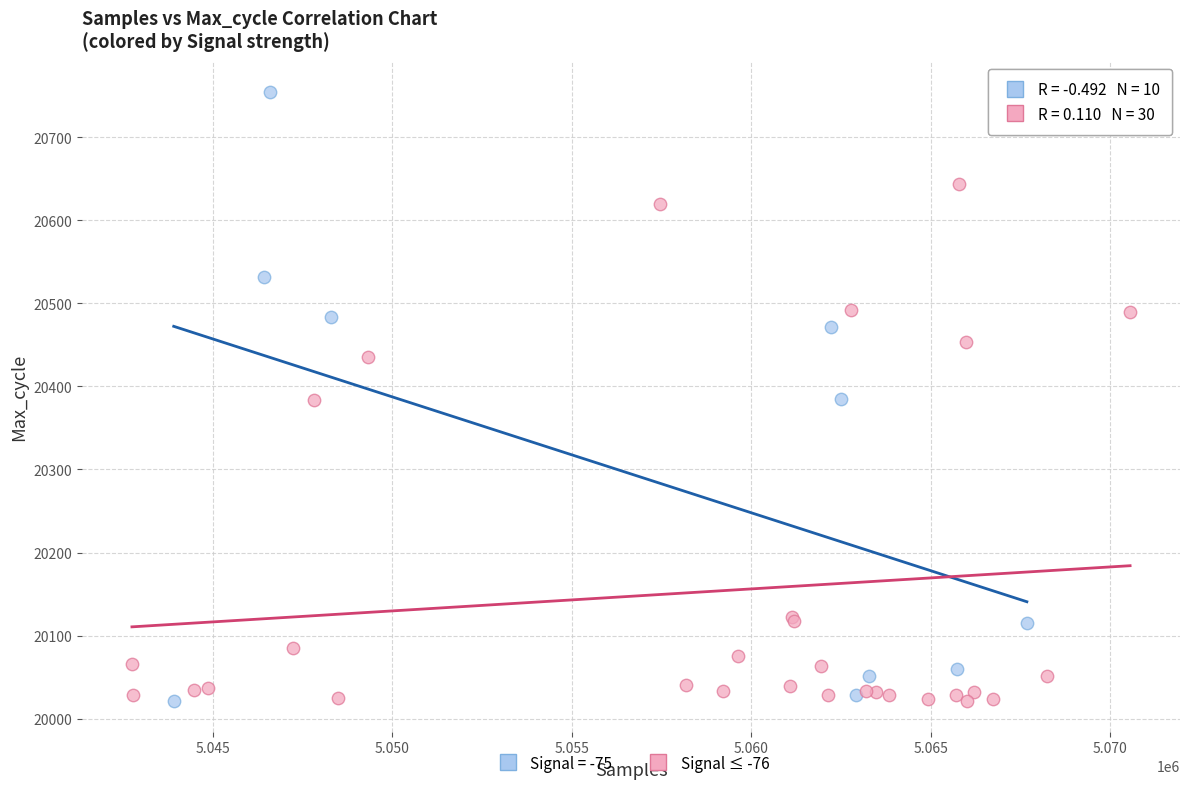

Which series has the widest spread of Y values?

Signal = -75